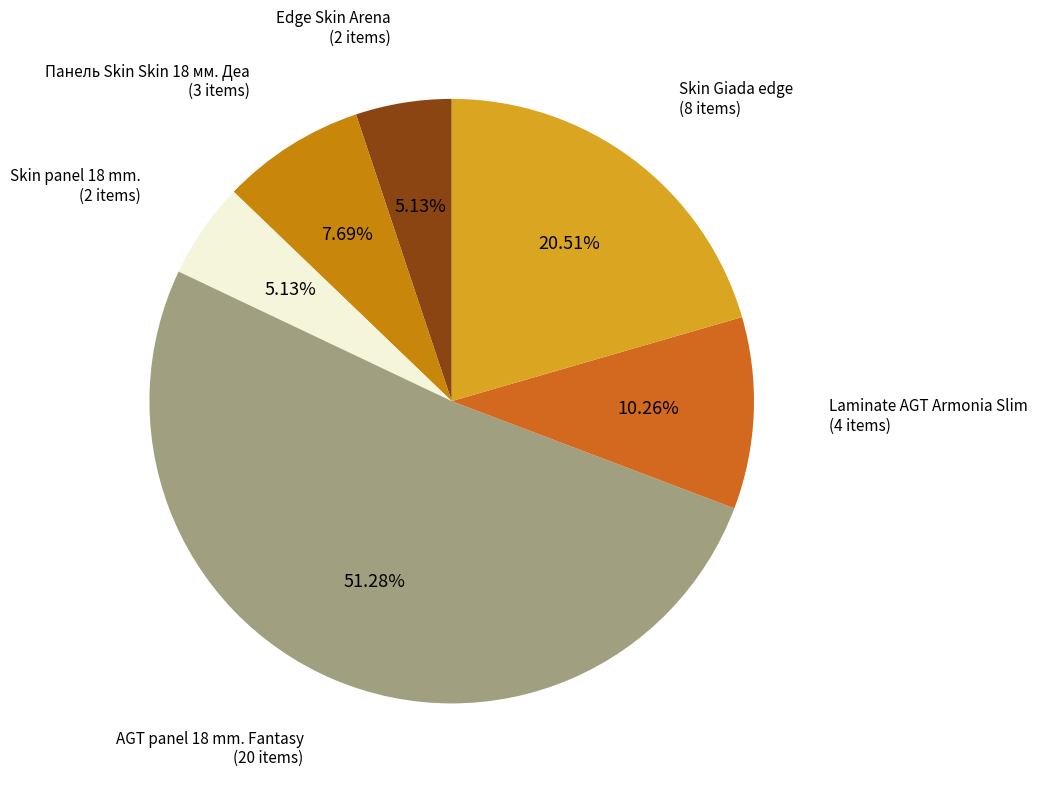

How many slices are in this pie chart?

6